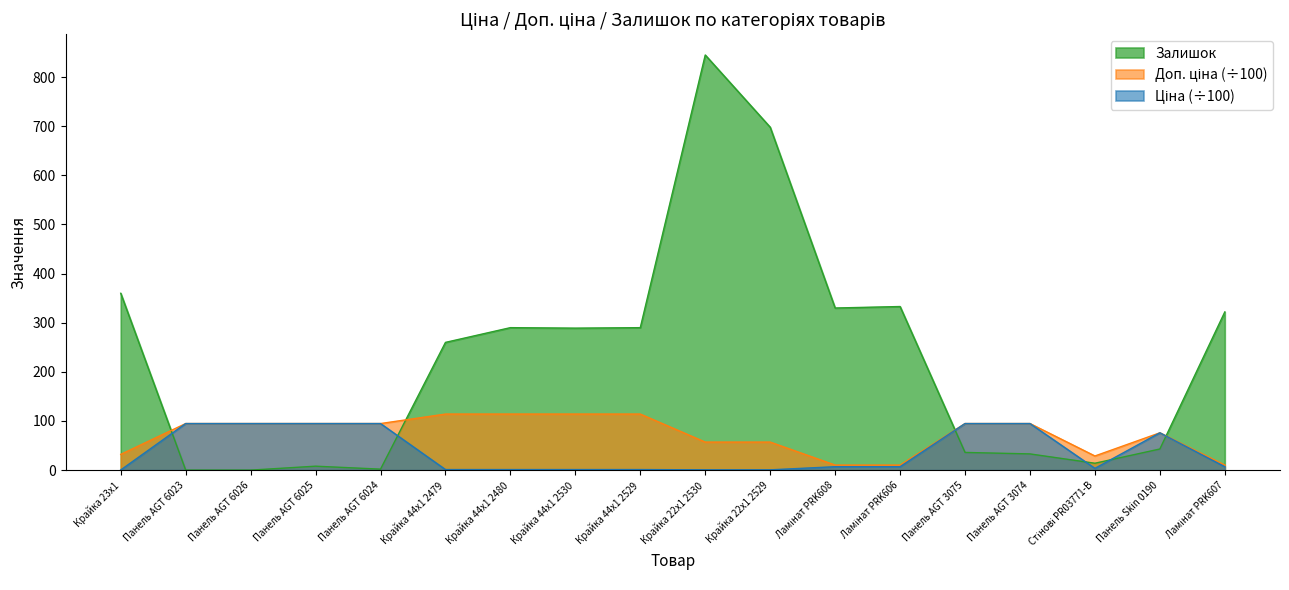

Between which two adjacent categories do Доп. ціна and Залишок first intersect?

Крайка 23x1 and Панель AGT 6023